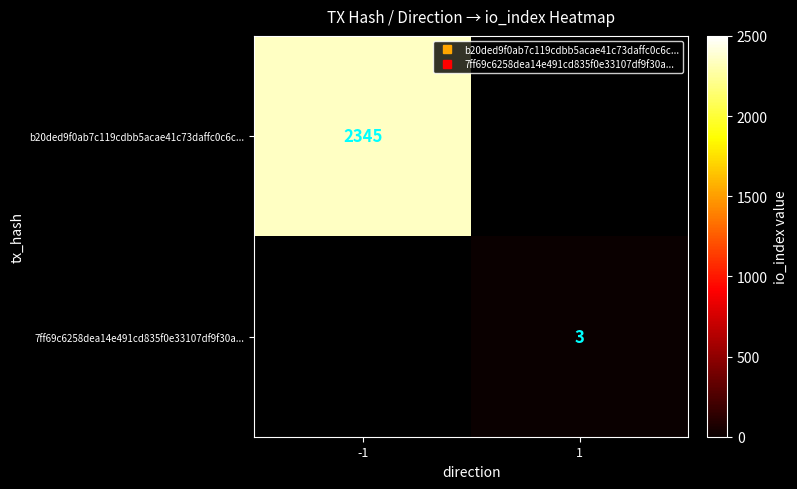

At which label does b20ded9f0ab7c119cdbb5acae41c73daffc0c6c... reach its peak?

-1